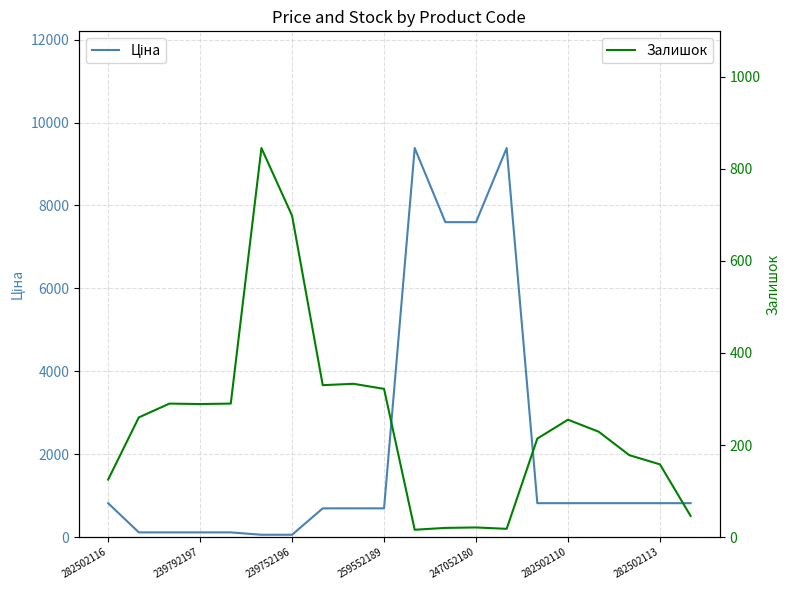

At which label is Ціна closest to 4720?

11